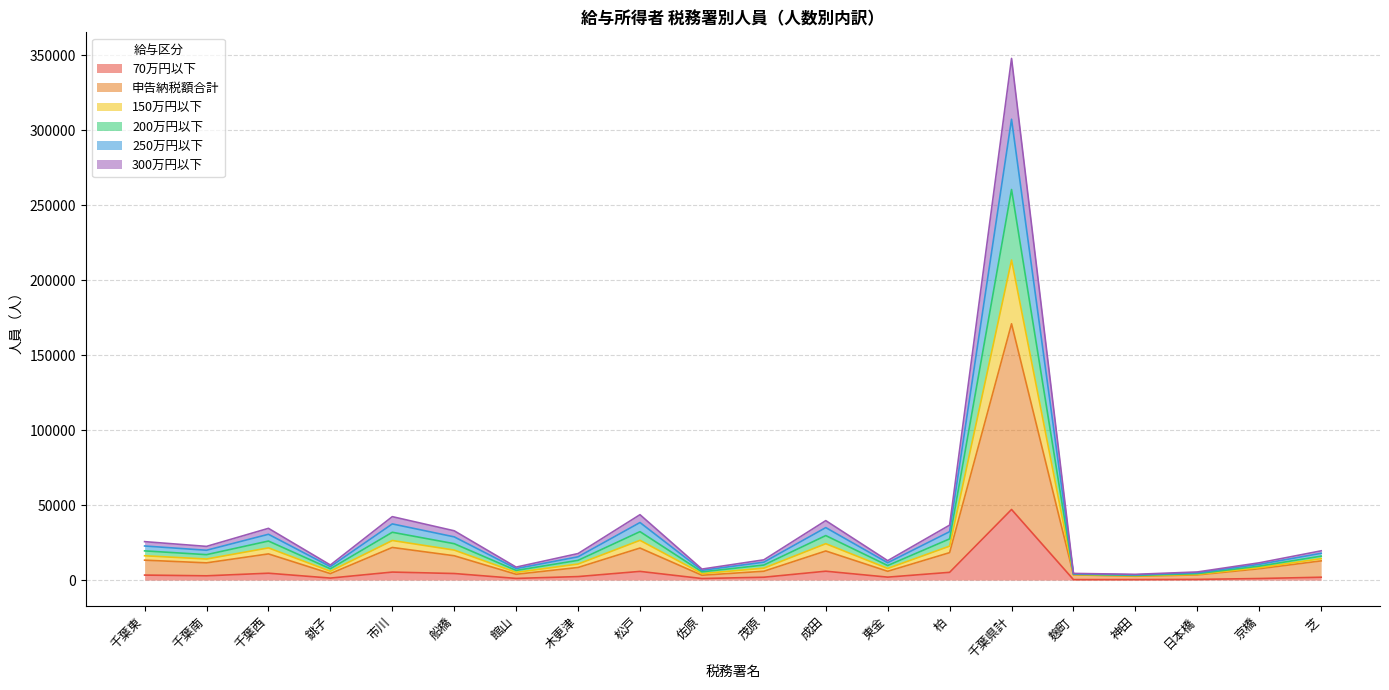

At which category is the sum across all series the highest?

千葉県計